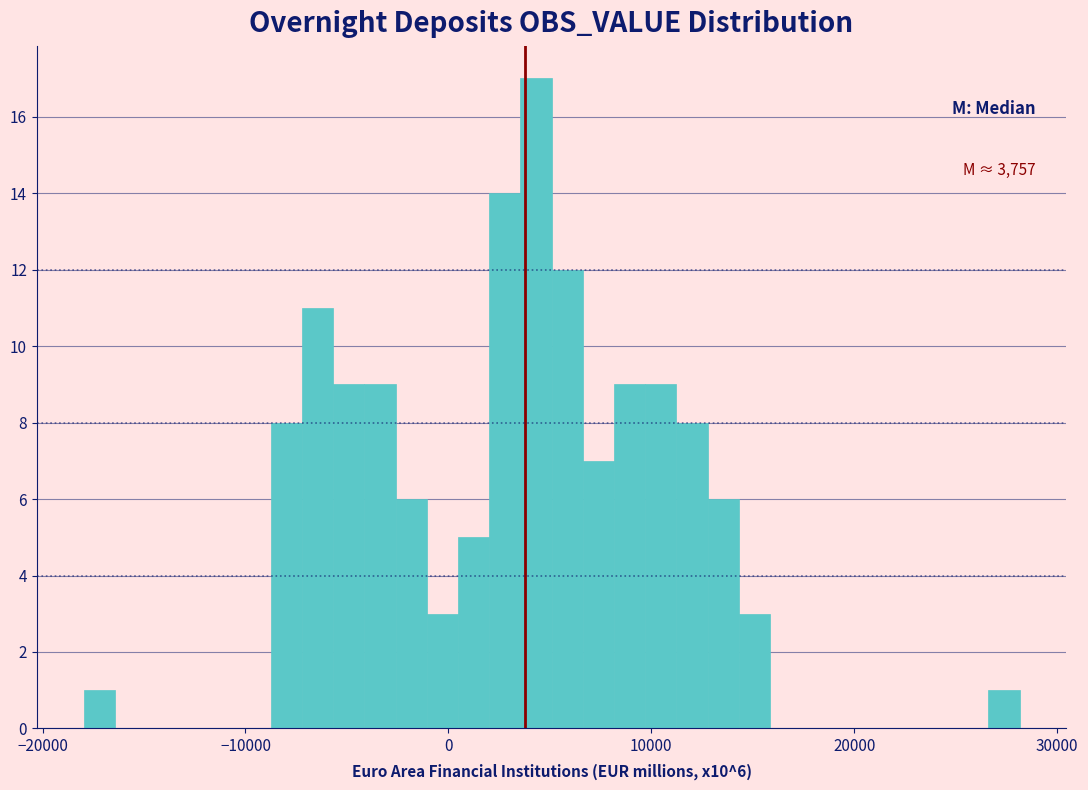

Around what value on the x-axis is the tallest bar? Give the approximate position of its centre, as read against the axis.

4000